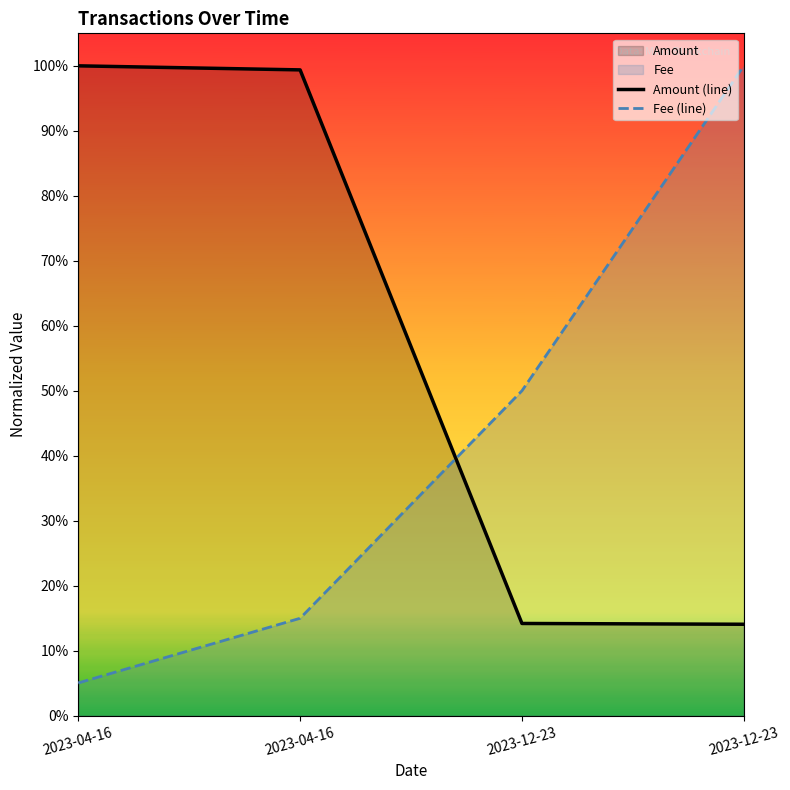

What is the label of the 1st point from the left?

2023-04-16